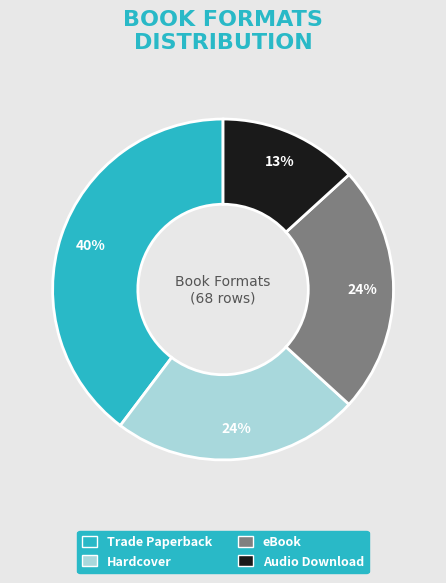

True or false: Audio Download accounts for 7% of the total.

False